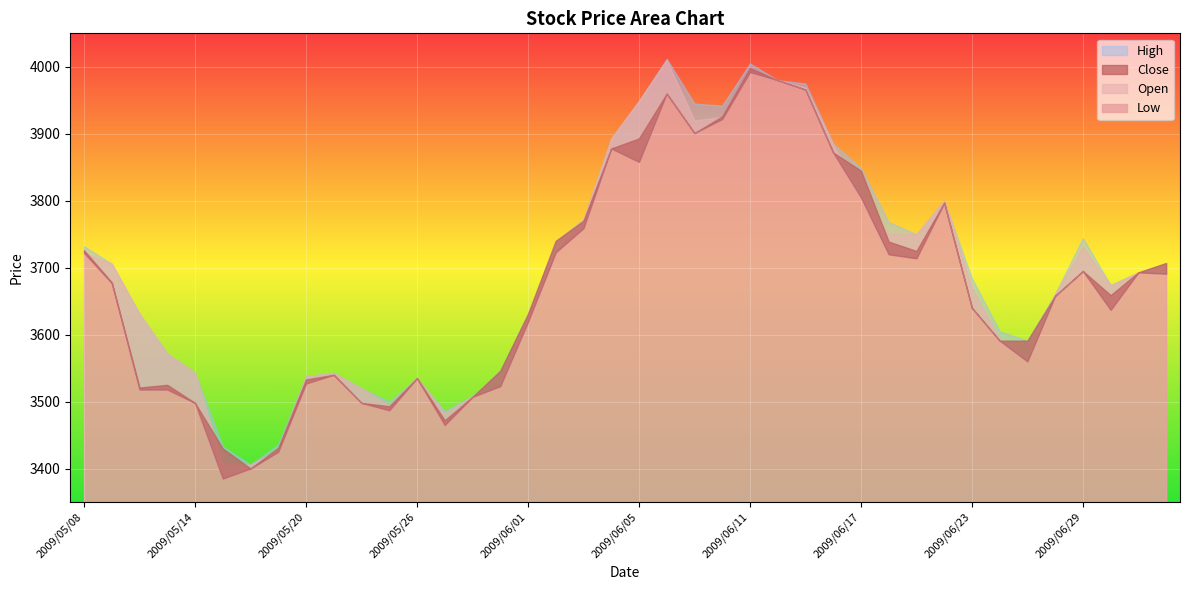

At which category does the chart reach its peak across all series?

2009/06/08